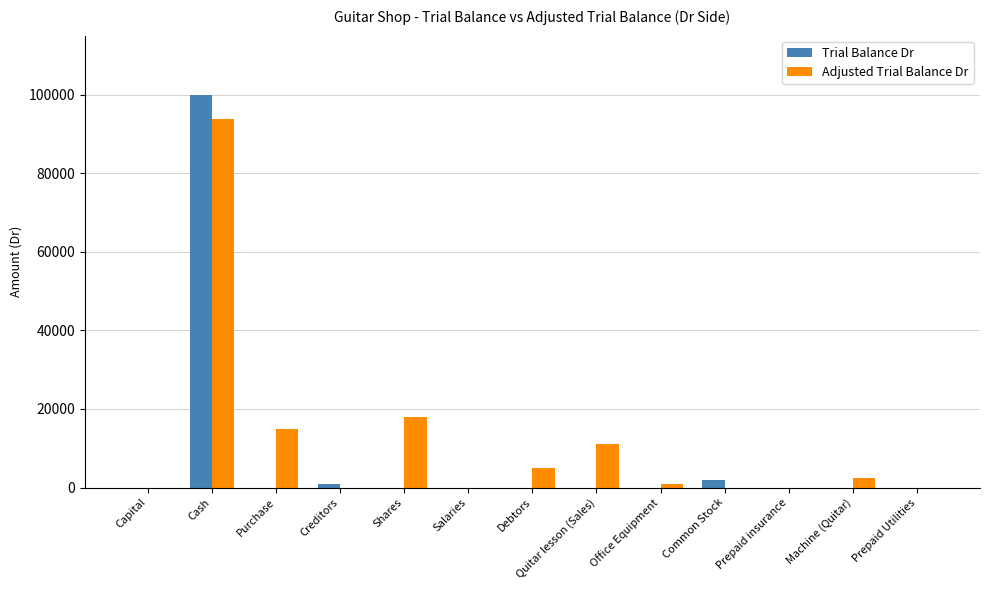

At which category does the chart reach its peak across all series?

Cash